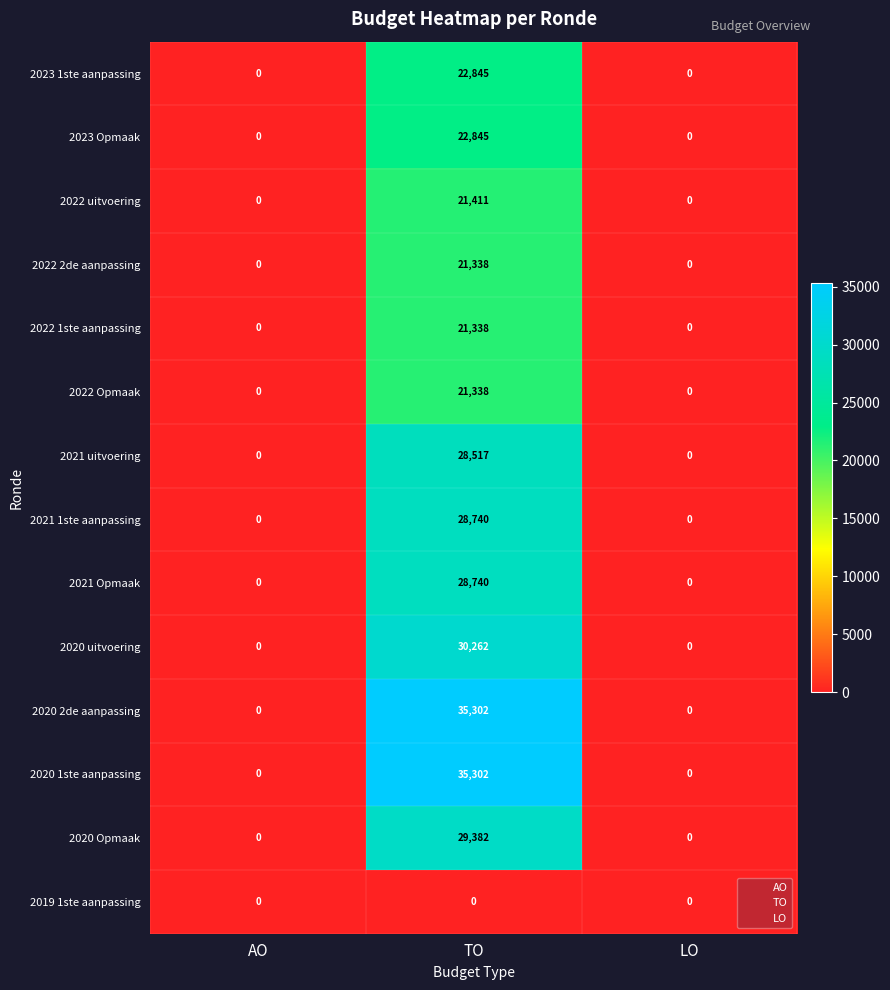

What value does the 2020 uitvoering series have at TO, to the nearest 10?

30260